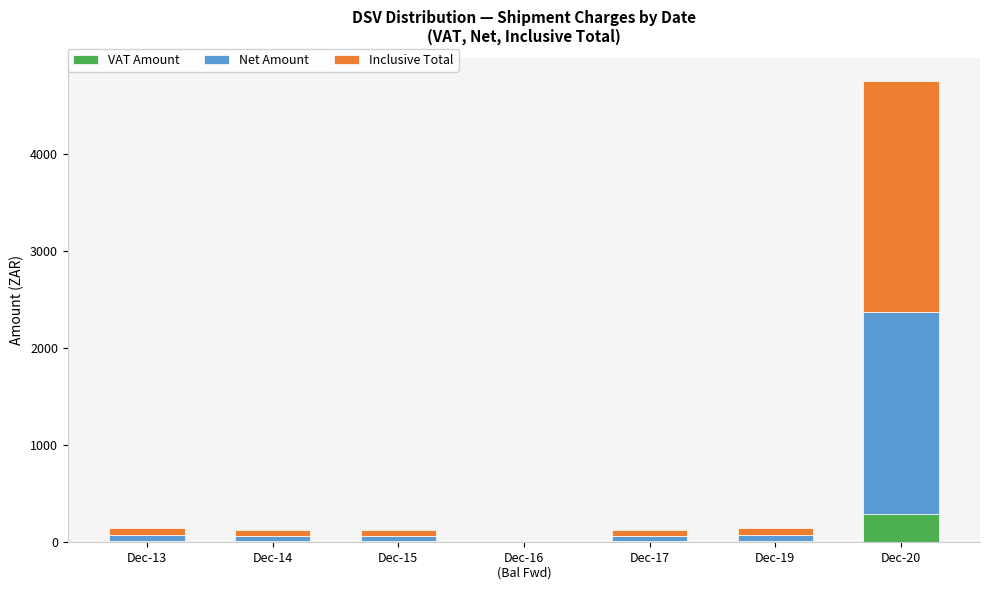

At which category is the sum across all series the highest?

Dec-20